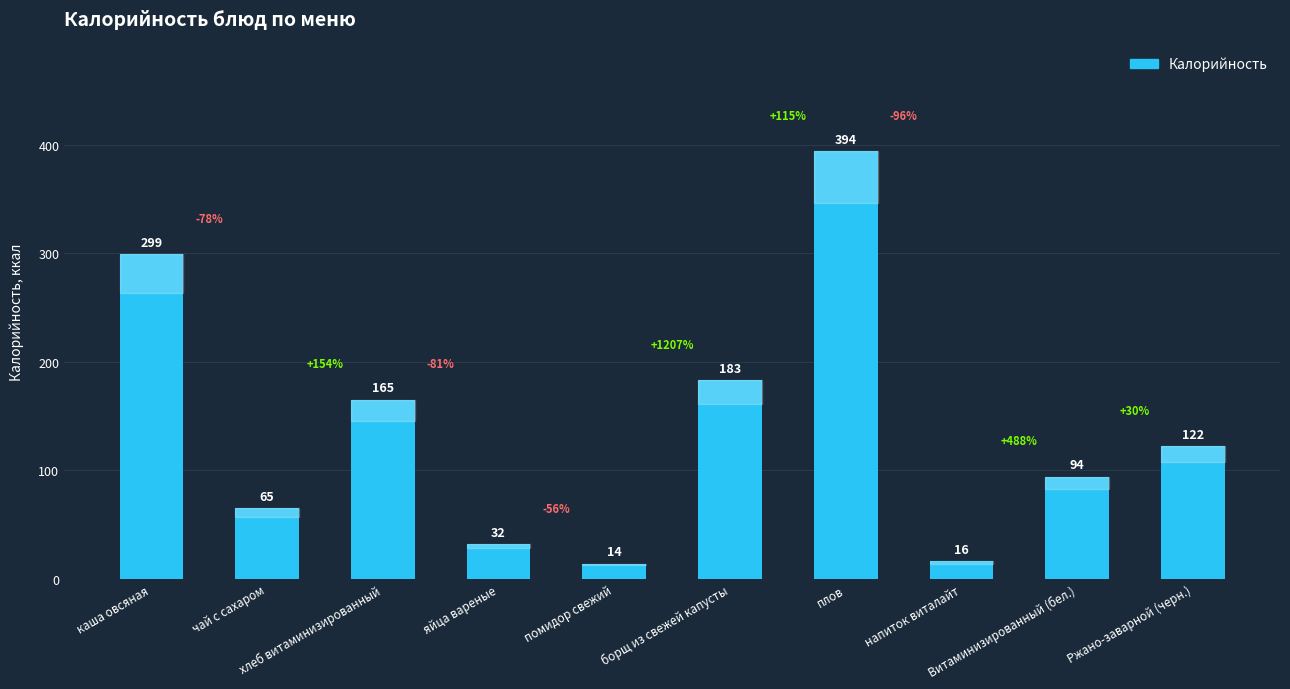

What is the value of the 3rd bar from the left?

165